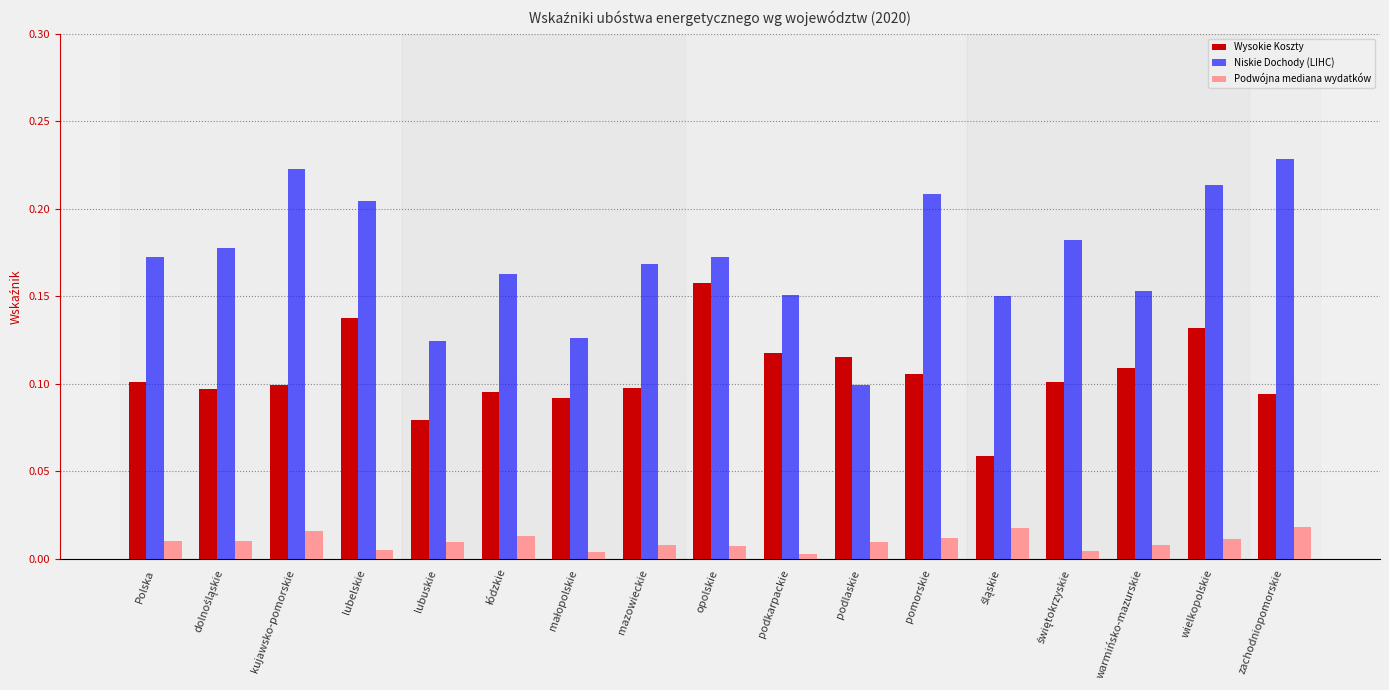

Does the chart contain any negative values?

No